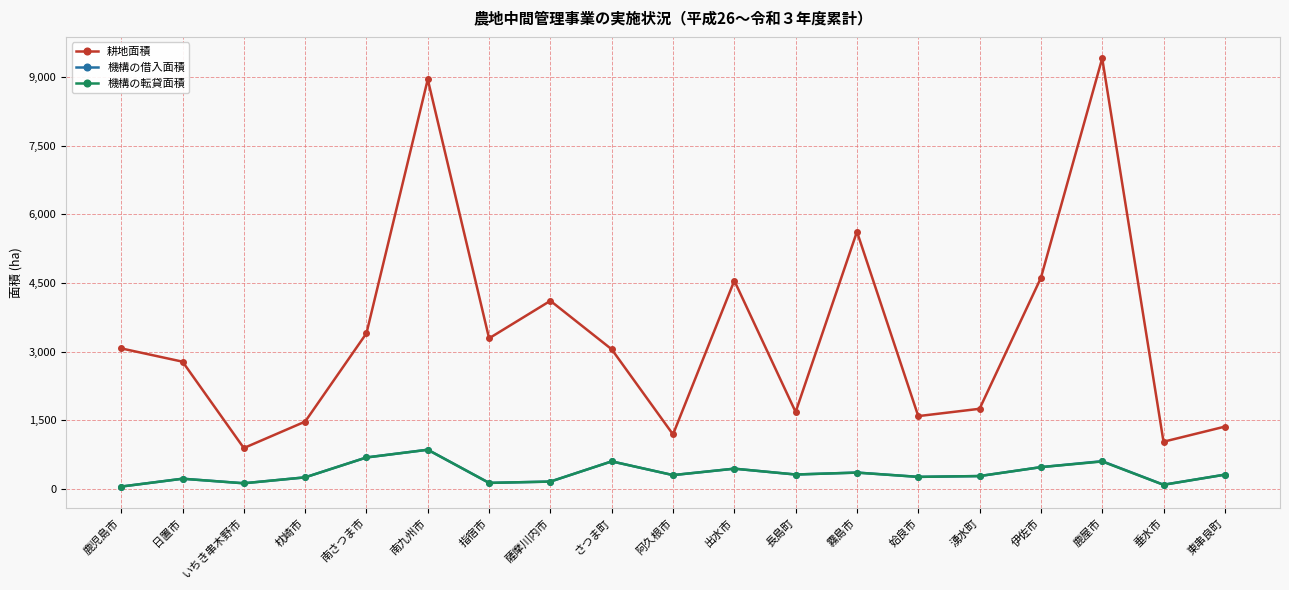

What is the smallest value displayed?

50.1